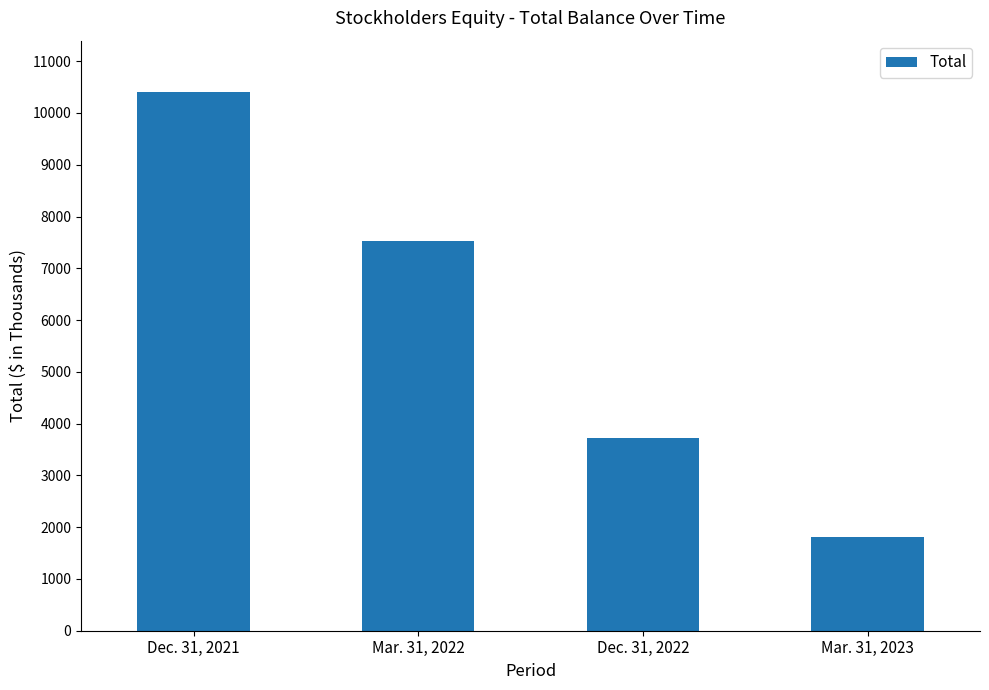

What is the label of the 4th bar from the right?

Dec. 31, 2021